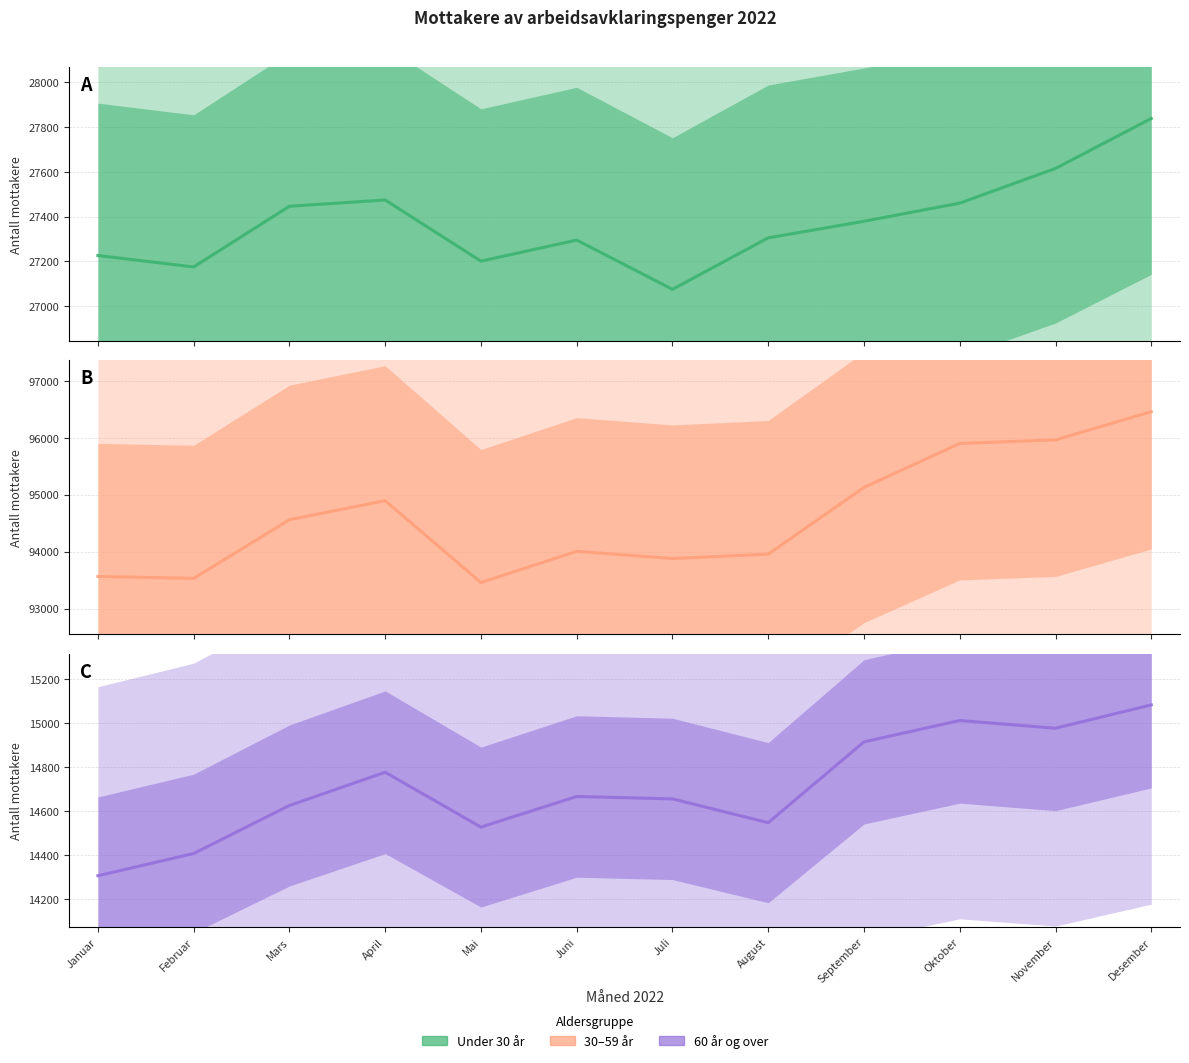

List the labels in order of Under 30 år value, largest first.

Desember, November, April, Oktober, Mars, September, August, Juni, Januar, Mai, Februar, Juli